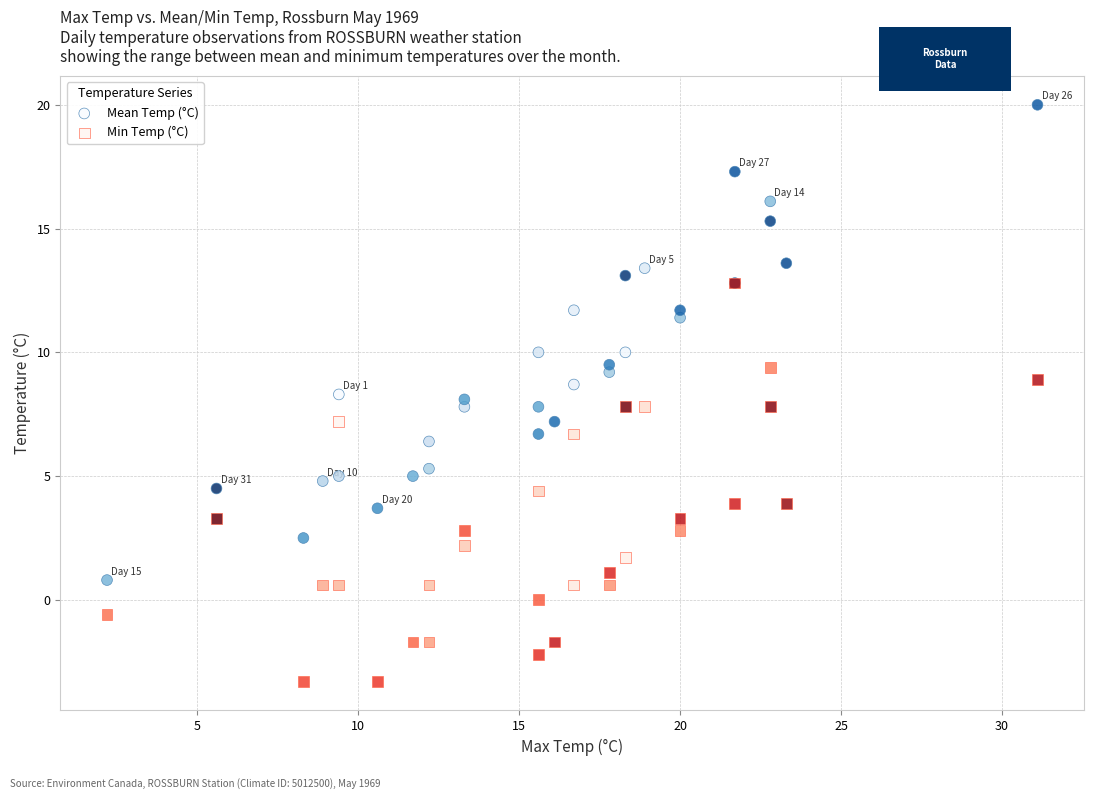

What are all the series names shown in the legend?

Mean Temp (°C), Min Temp (°C)